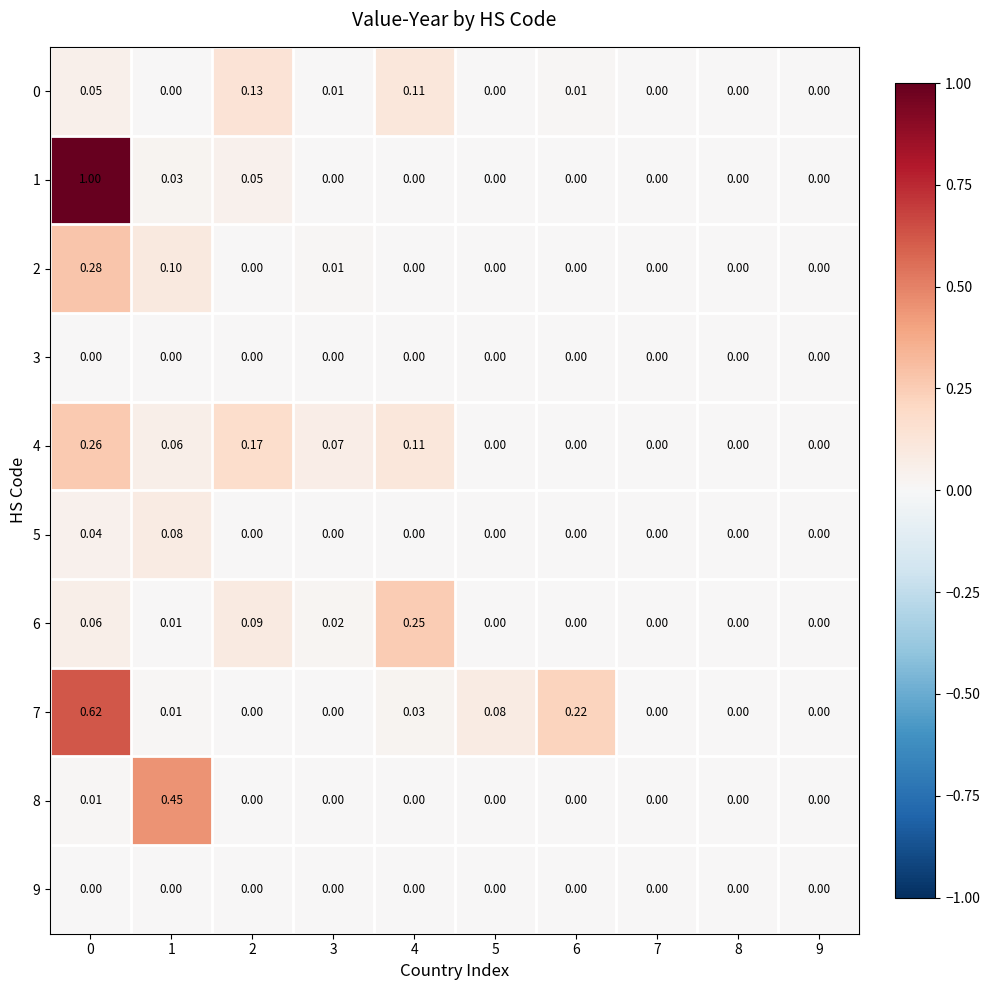

At 3, list the series in order from largest to smallest.

4, 6, 2, 0, 7, 1, 3, 5, 8, 9